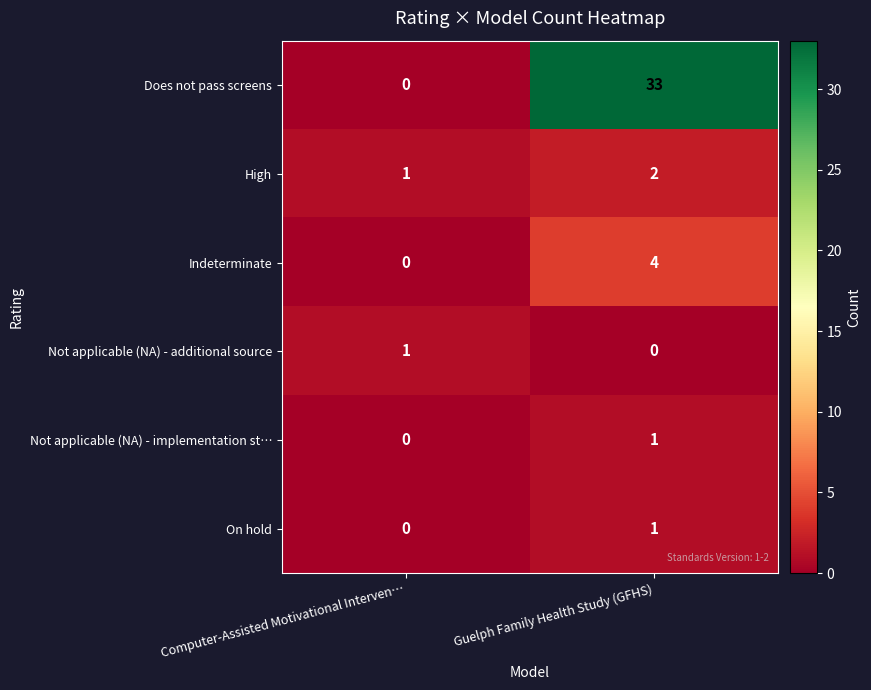

Reading left to right, what are all the values shown in this chart?

Does not pass screens: 0	33
High: 1	2
Indeterminate: 0	4
Not applicable (NA) - additional source: 1	0
Not applicable (NA) - implementation st…: 0	1
On hold: 0	1